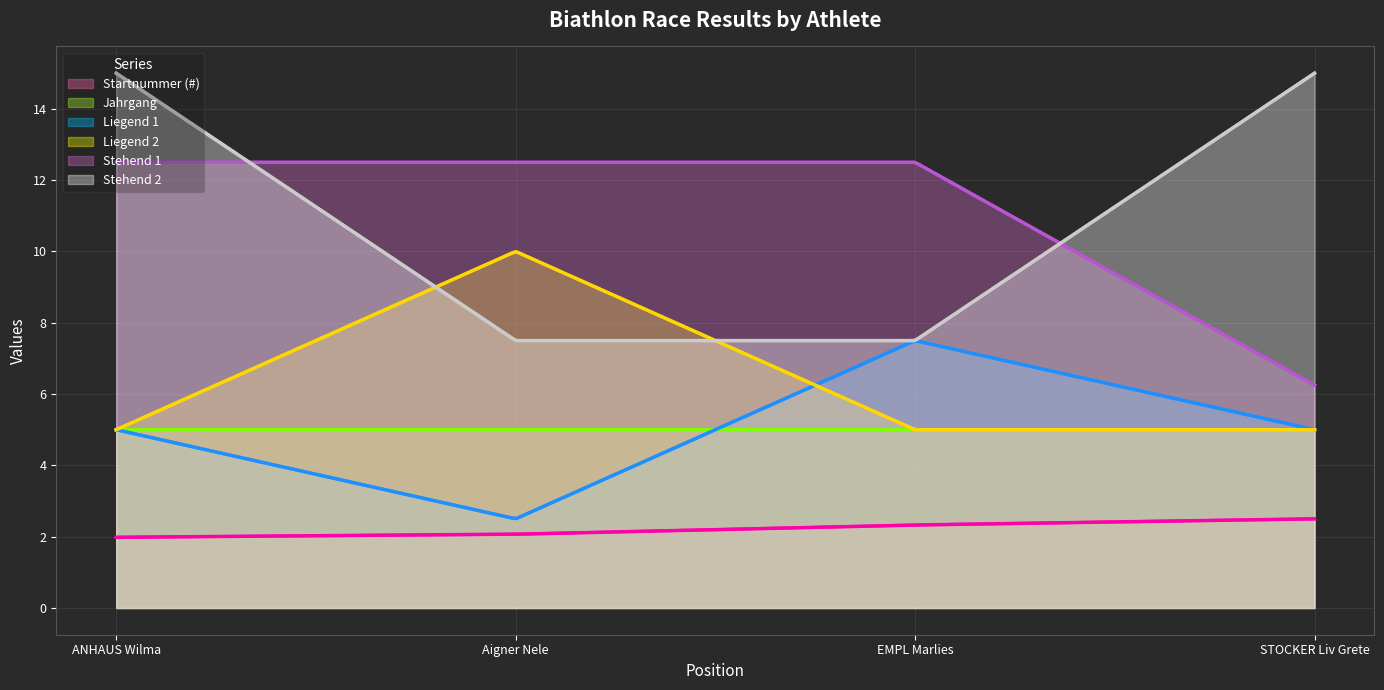

At which category is the sum across all series the highest?

ANHAUS Wilma